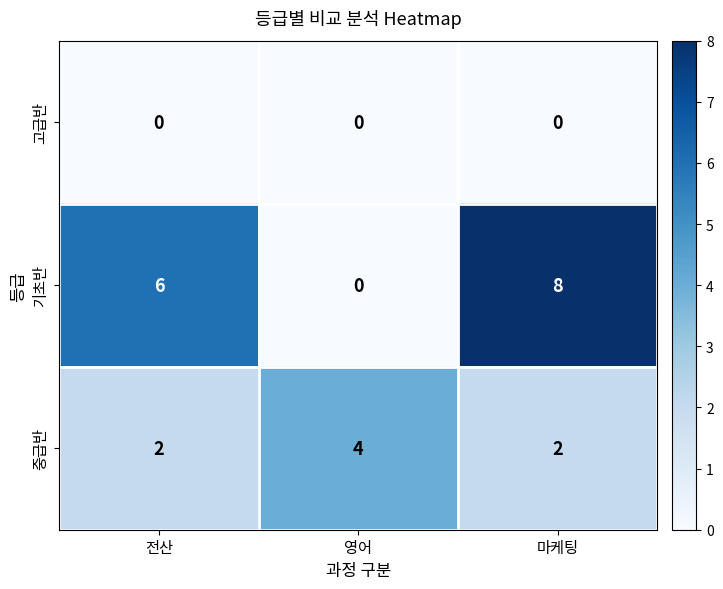

List the series in order of their overall mean, lowest first.

고급반, 중급반, 기초반